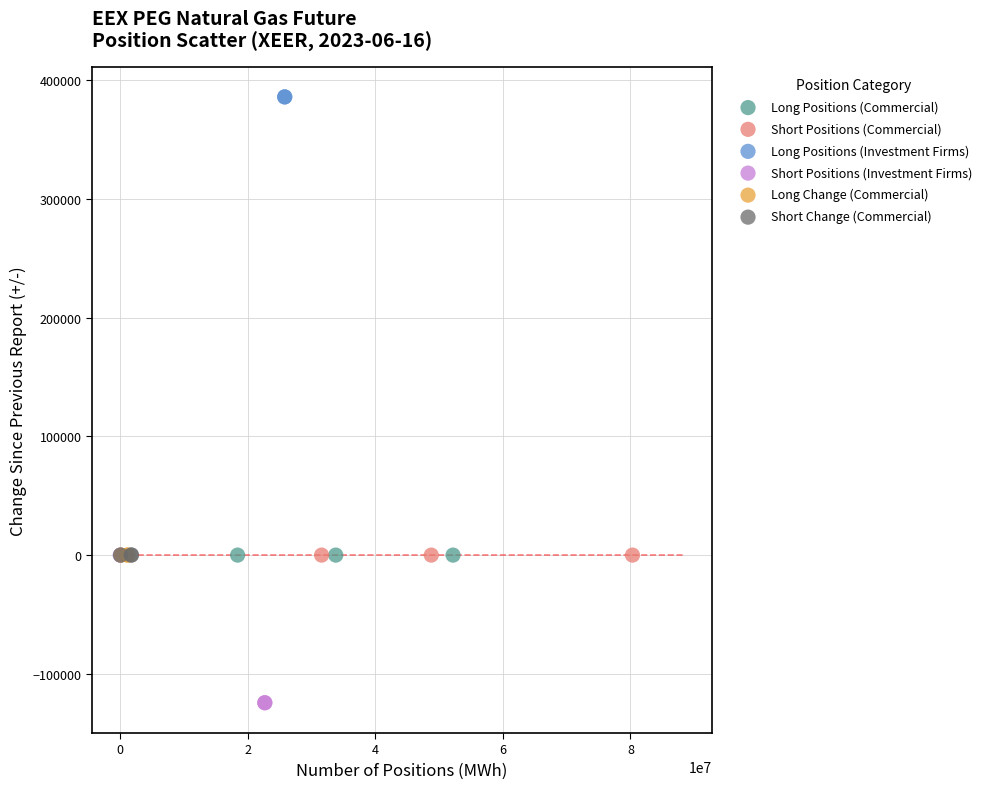

Which series contains the highest Y value?

Long Positions (Investment Firms)